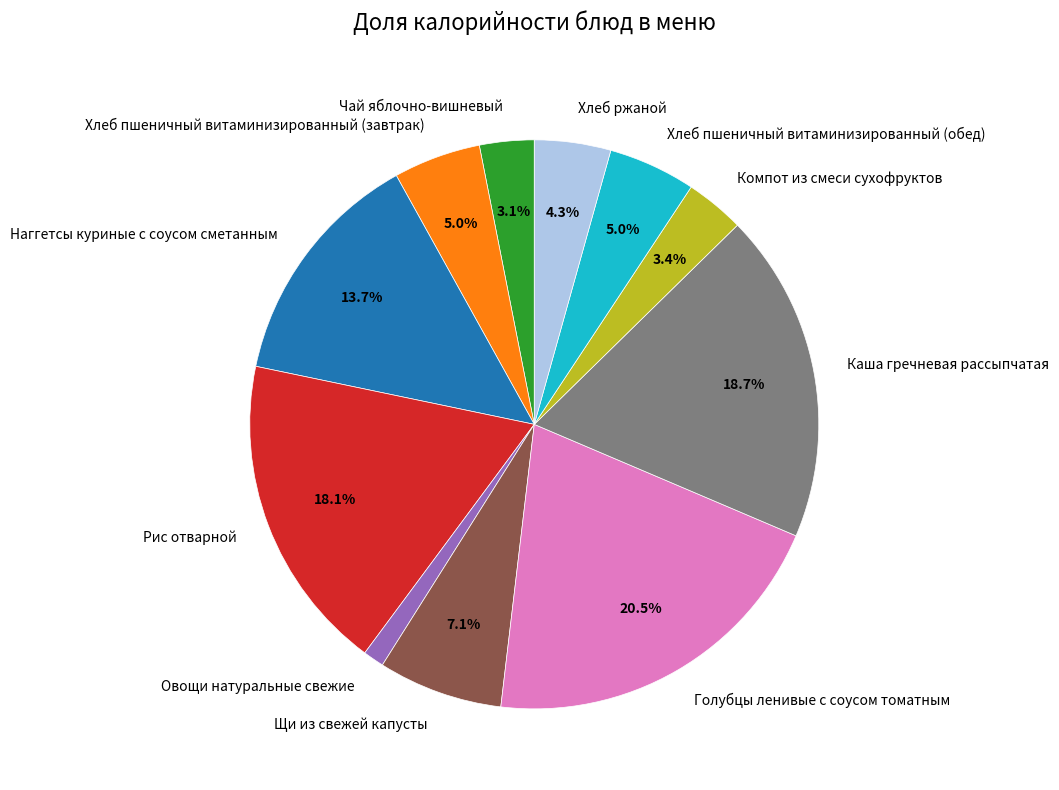

Does Каша гречневая рассыпчатая account for over 50% of the chart?

No